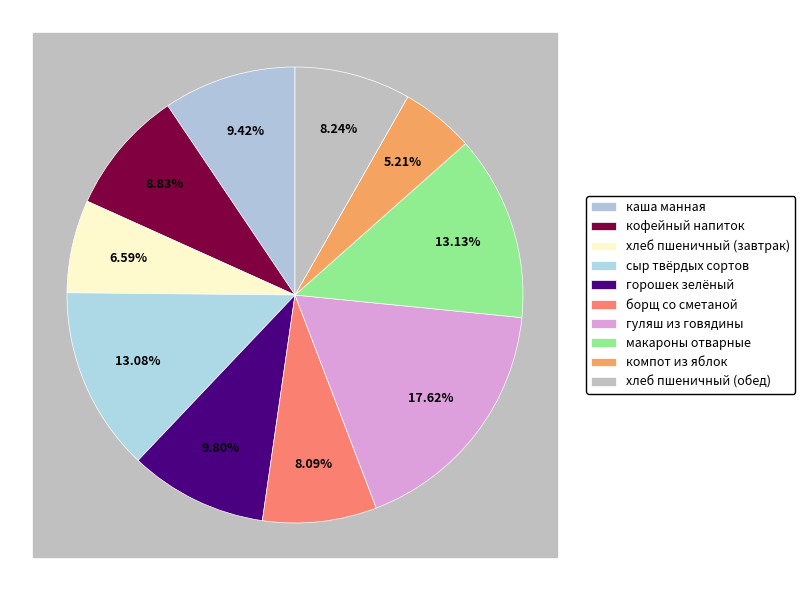

True or false: макароны отварные accounts for 18% of the total.

False